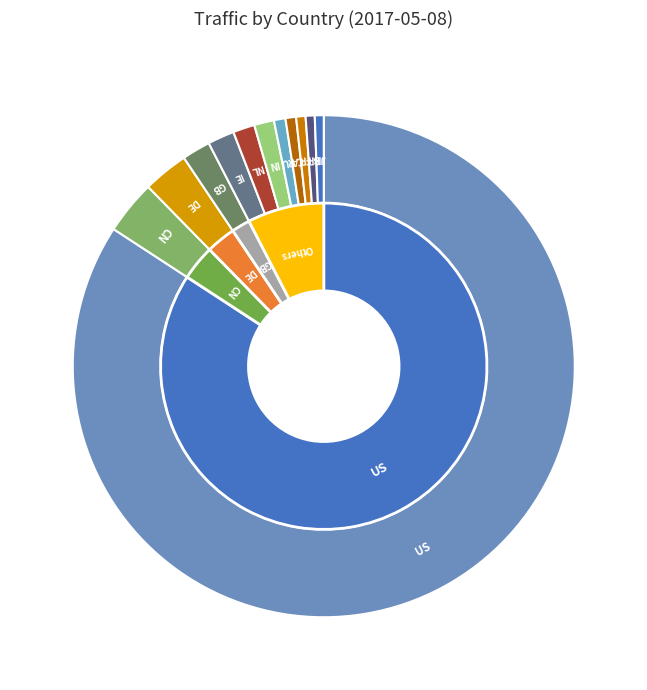

What is the change in value from NL to BR?

-5043